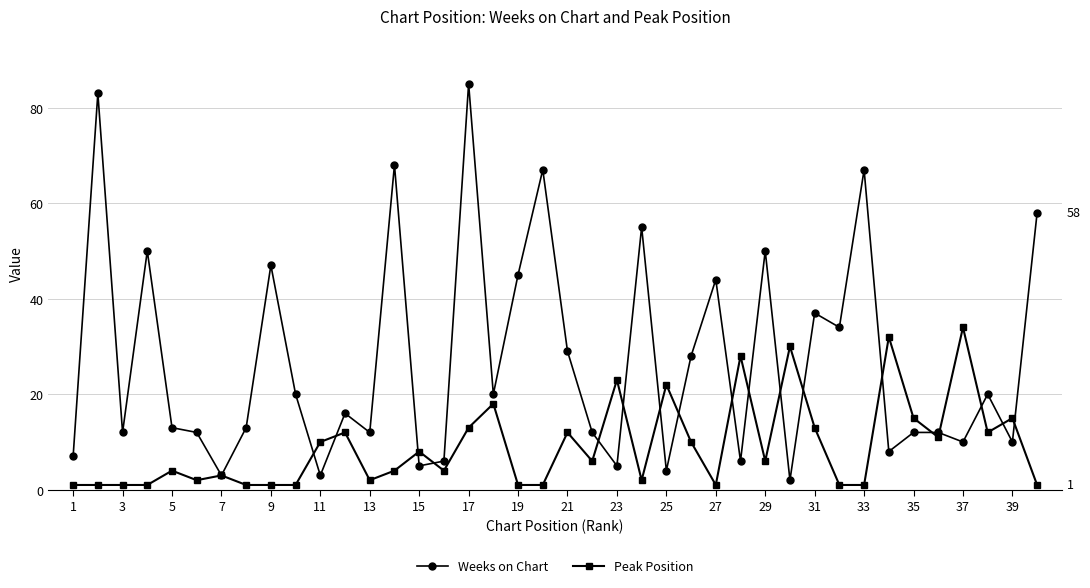

How many series are shown in this chart?

2